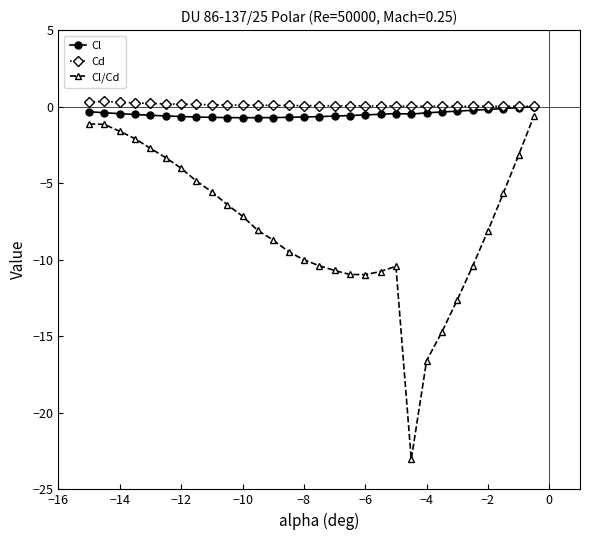

What is the value of the Cl/Cd point at the 1st from the left?

-1.1